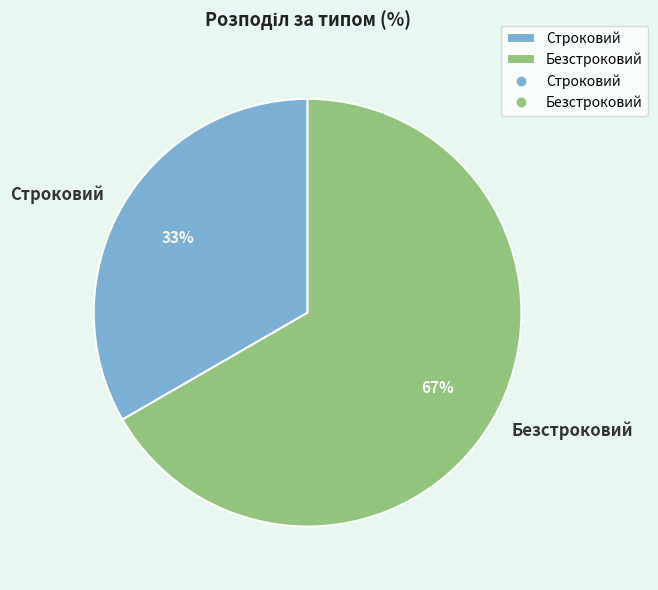

Approximately how many times larger is the value at Строковий compared to Безстроковий?

0.5